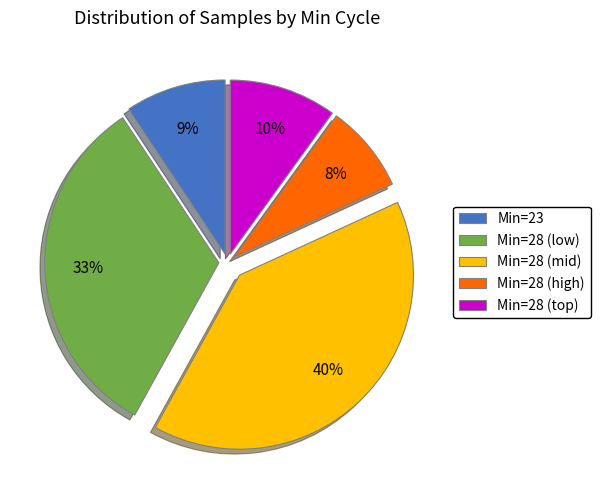

Do Min=28 (high) and Min=23 together represent more than half of the pie?

No